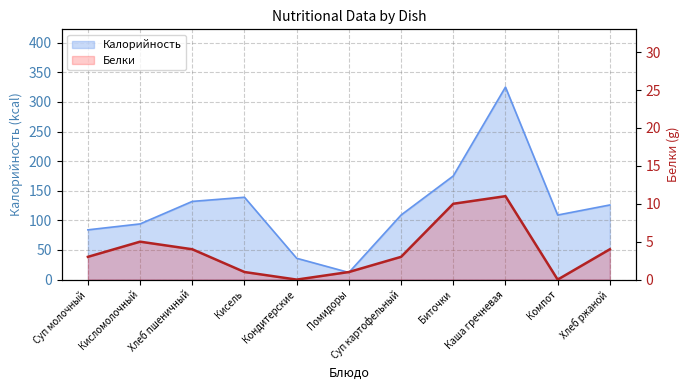

At which category does the chart reach its minimum across all series?

Кондитерские